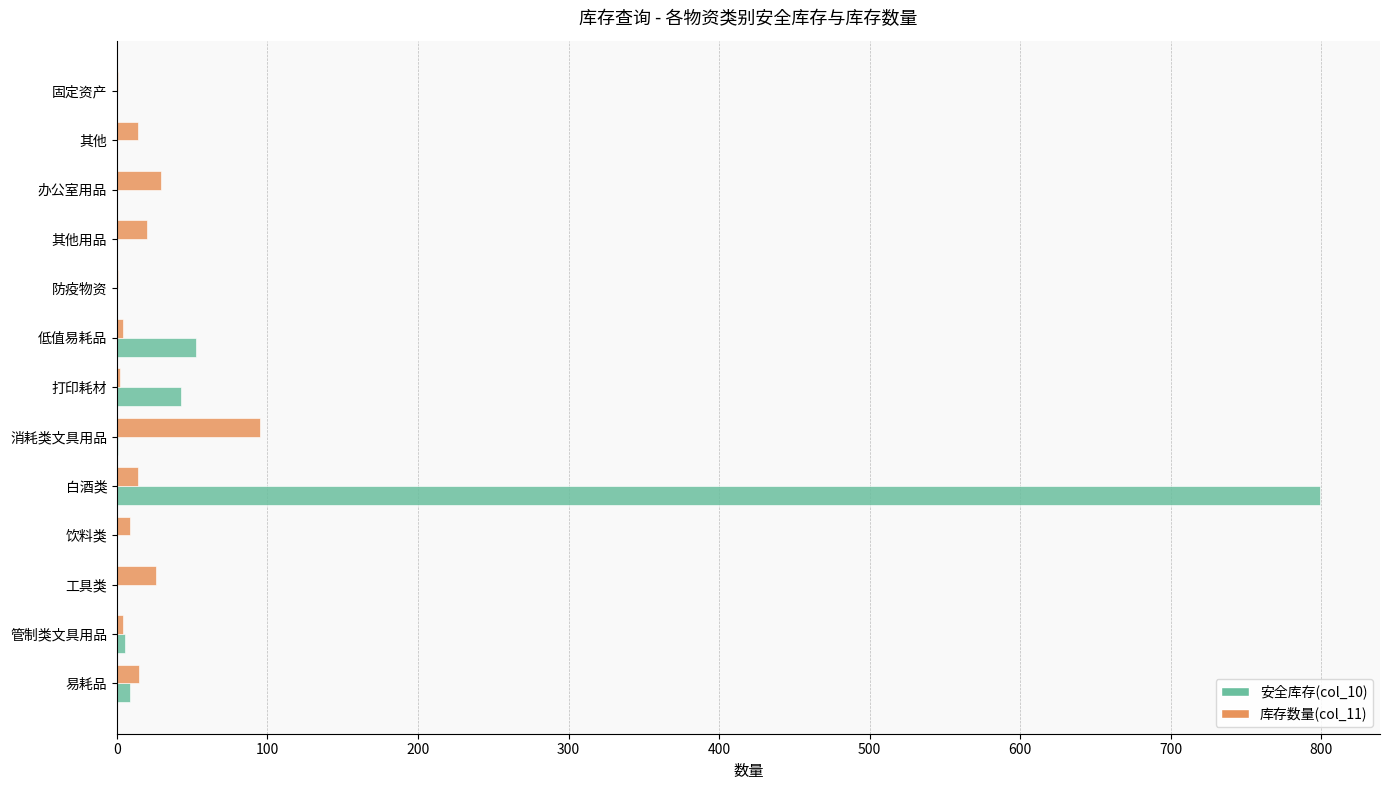

The 安全库存(col_10) series shows 1411.9 at 白酒类. True or false?

False